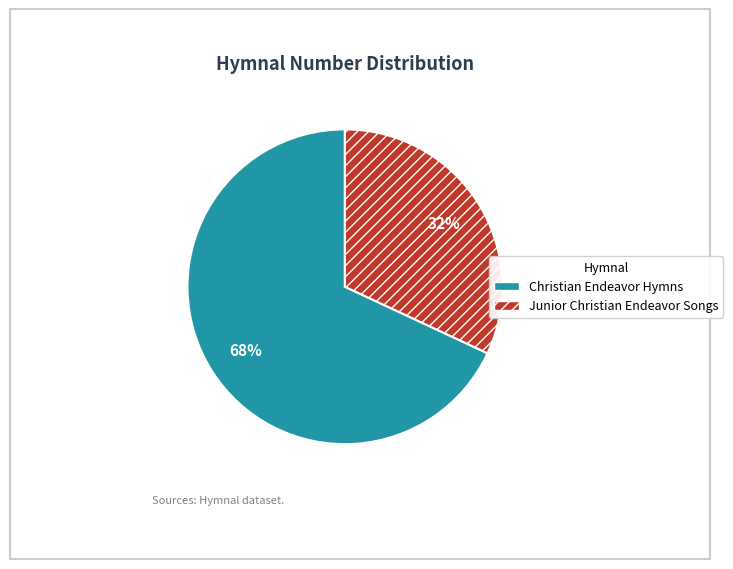

Which slice represents more than half of the pie?

Christian Endeavor Hymns